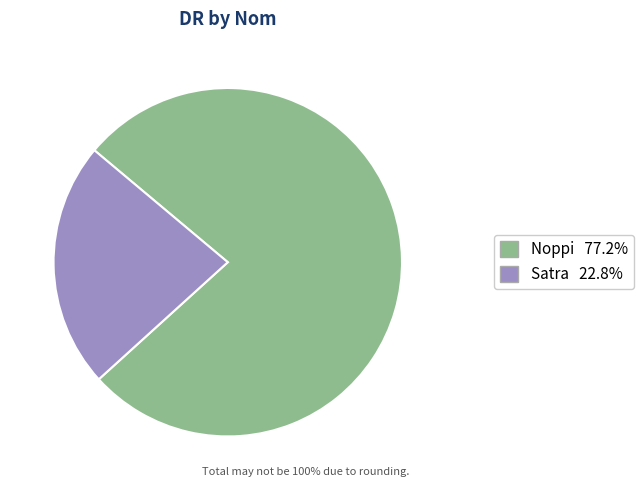

What is the smallest slice in the pie chart?

Satra